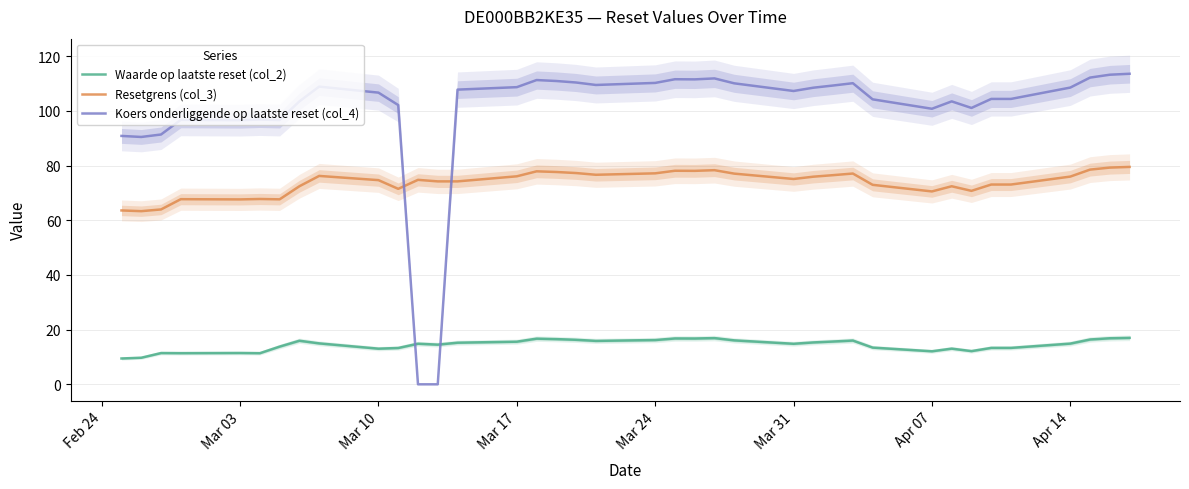

What is the maximum value for Resetgrens (col_3)?

79.5